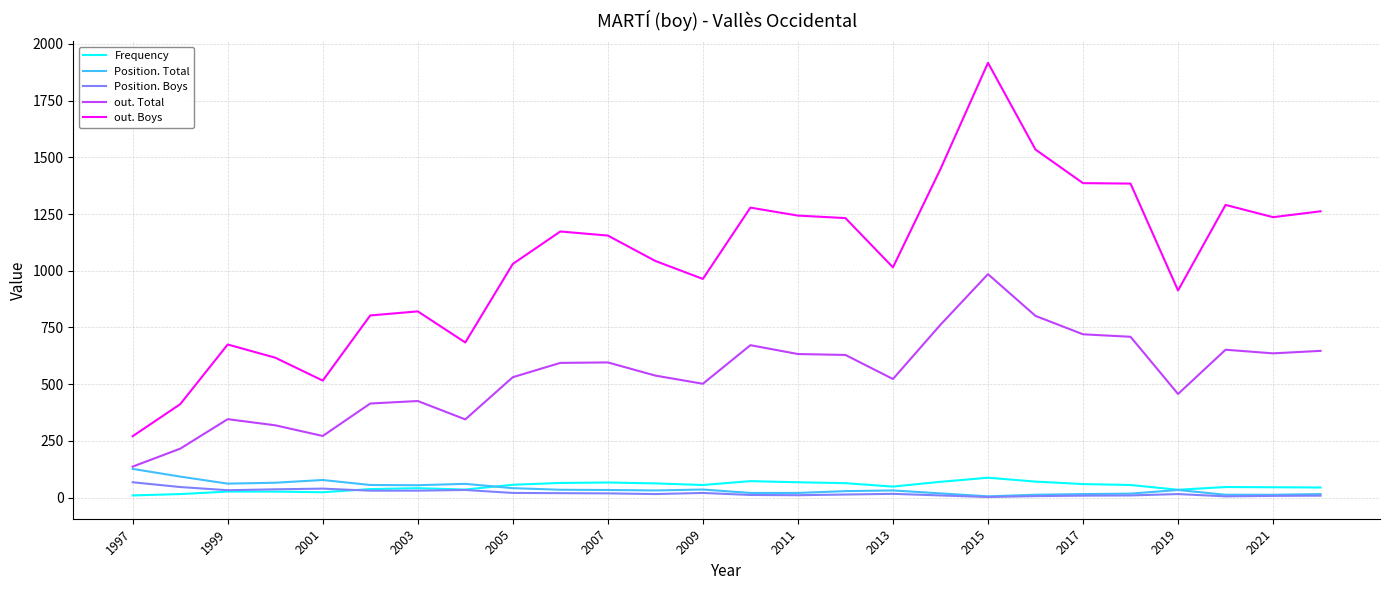

Which series has the largest total across all categories?

out. Boys